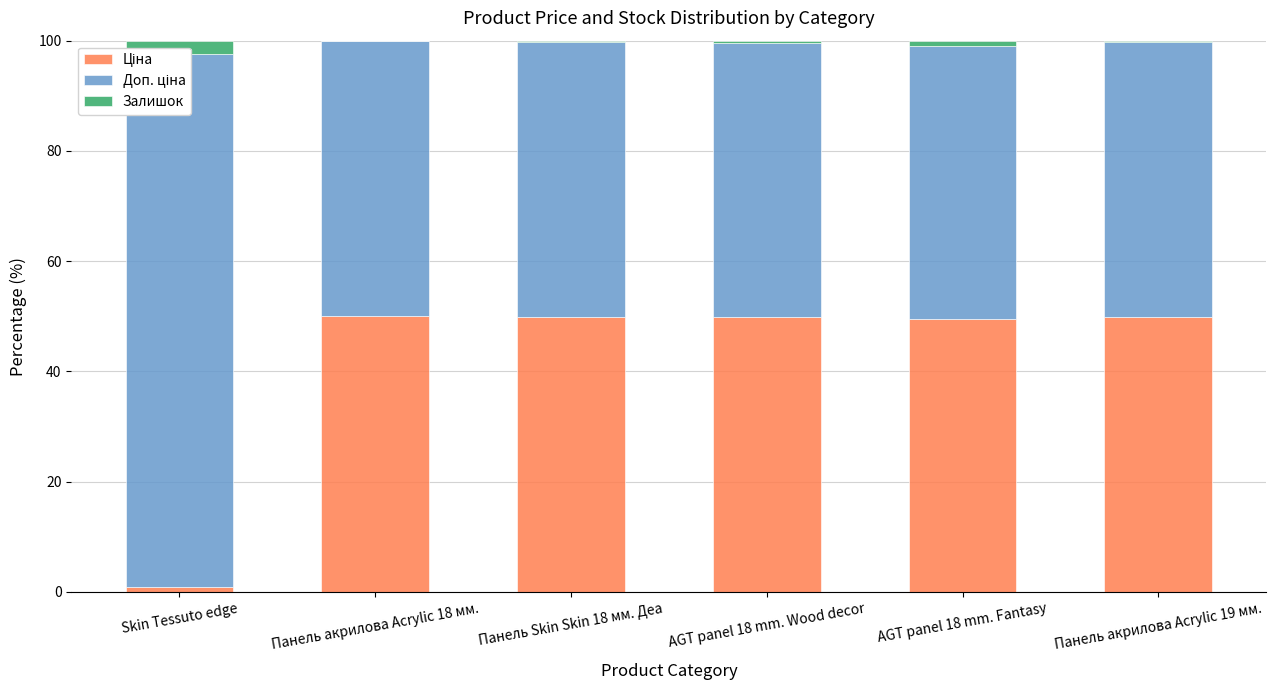

What is the minimum value for Залишок?

0.1